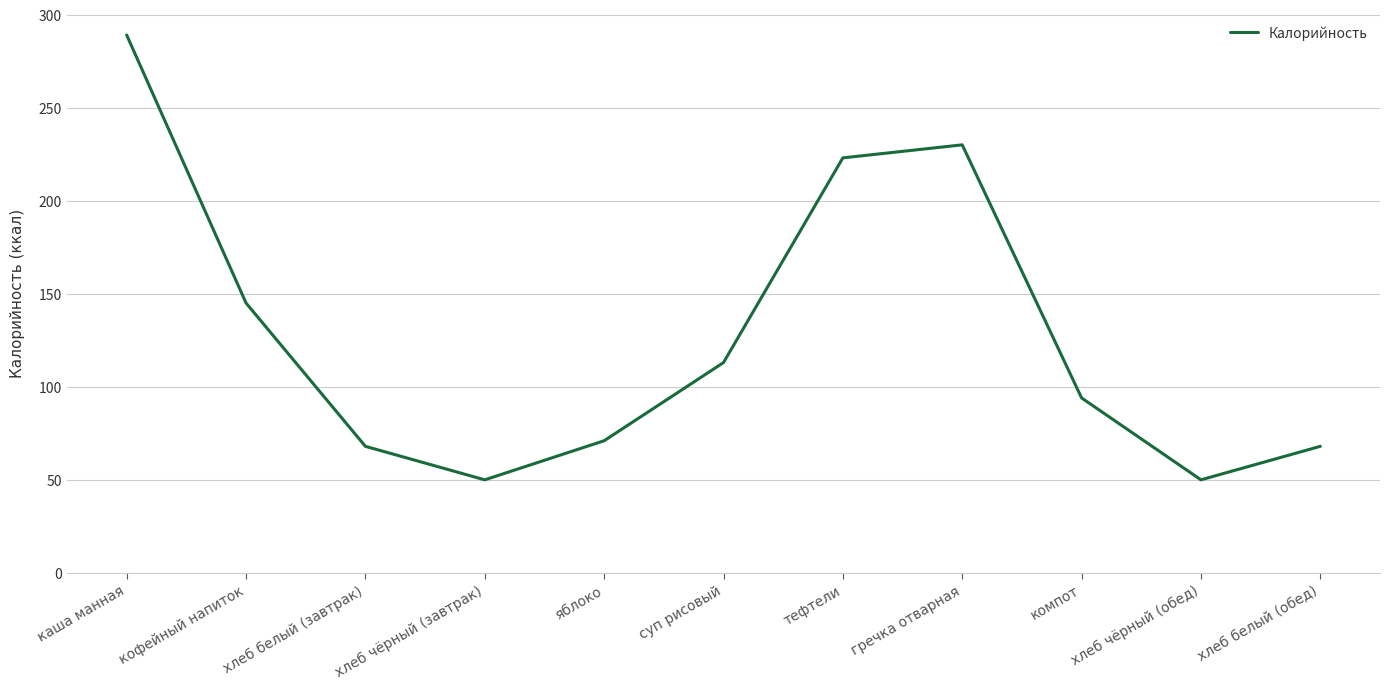

Reading left to right, list all the values displayed in this chart.

289	145	68	50	71	113	223	230	94	50	68